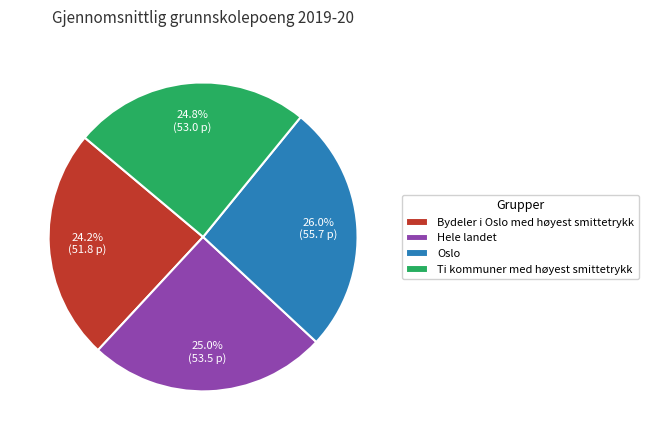

Count the number of slices in the pie.

4